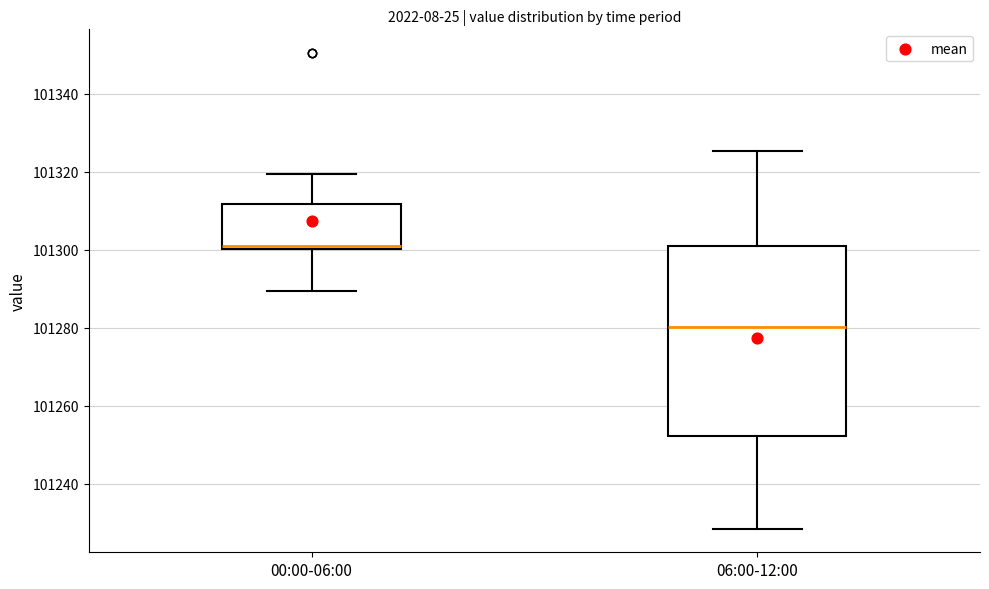

Which box's median line is the highest?

00:00-06:00